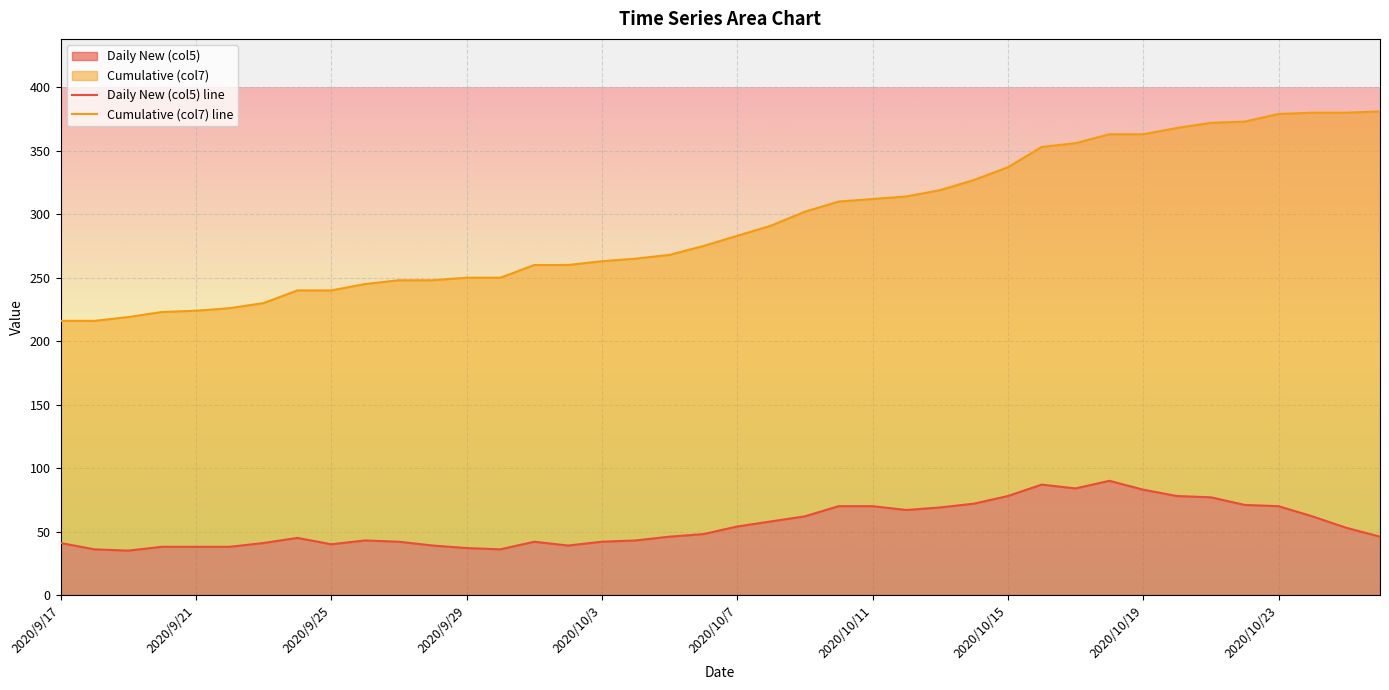

What is the average value of the Cumulative (col7) line series?

293